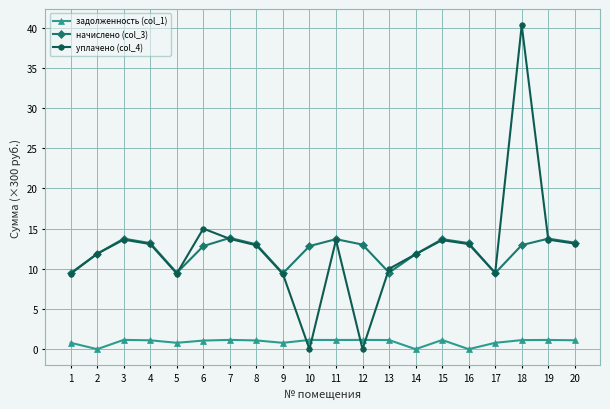

Which series has the widest spread of values?

уплачено (col_4)